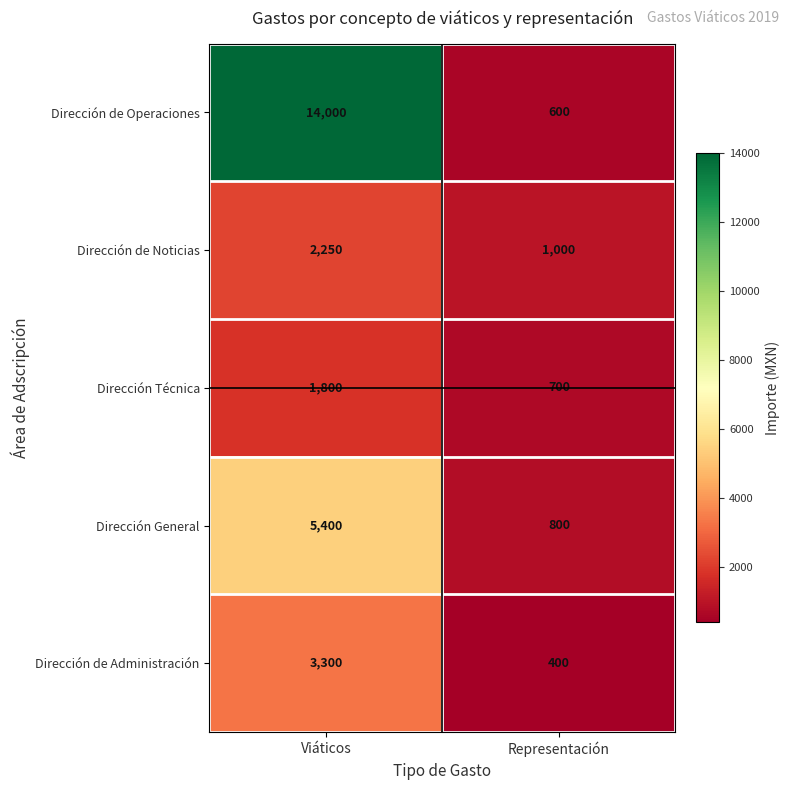

What is the total value across all series at Representación?

3500